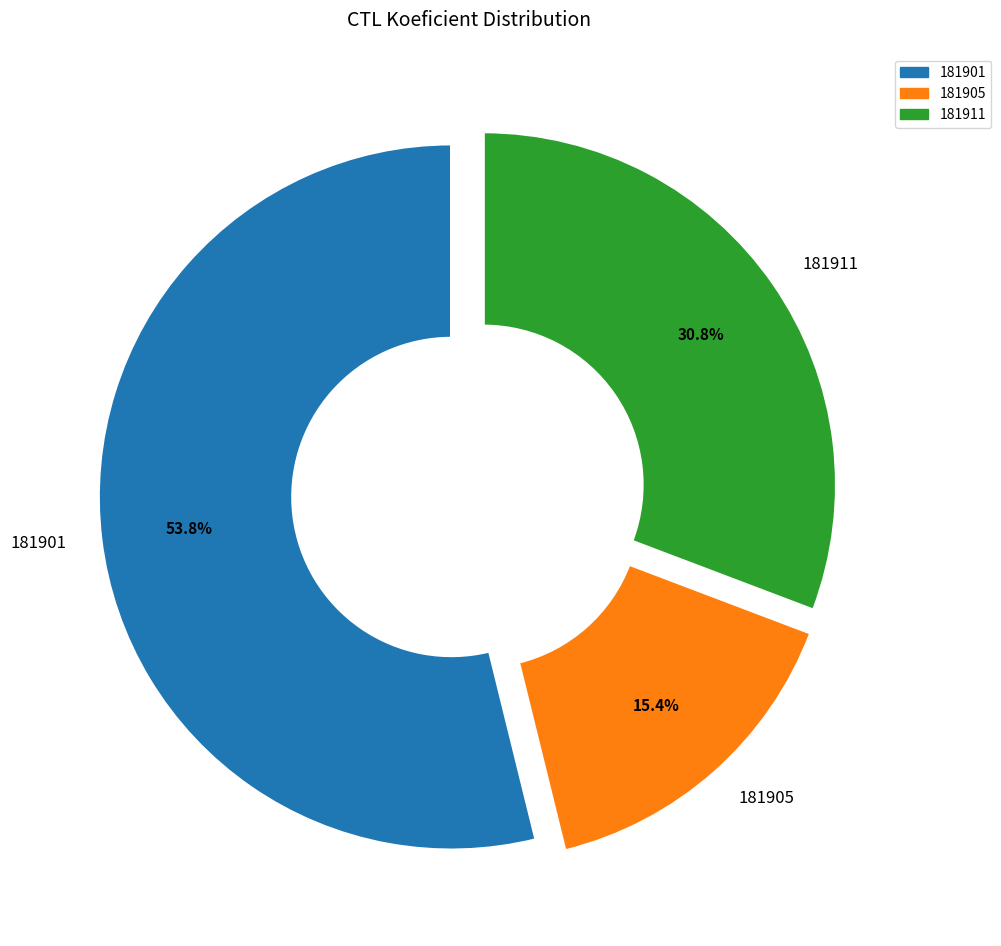

What is the smallest slice in the pie chart?

181905